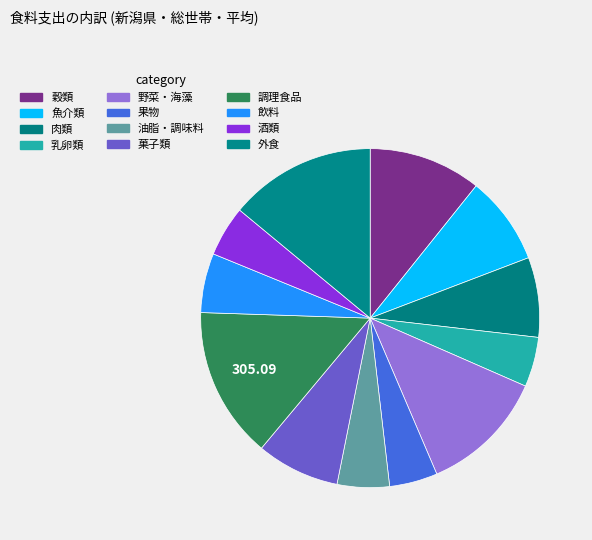

Count the number of slices in the pie.

12